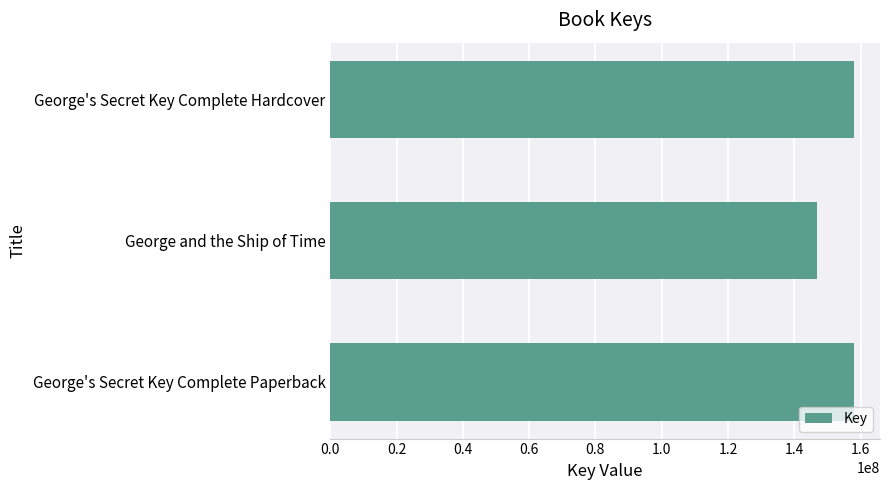

What is the difference between the maximum and minimum values?

11169062